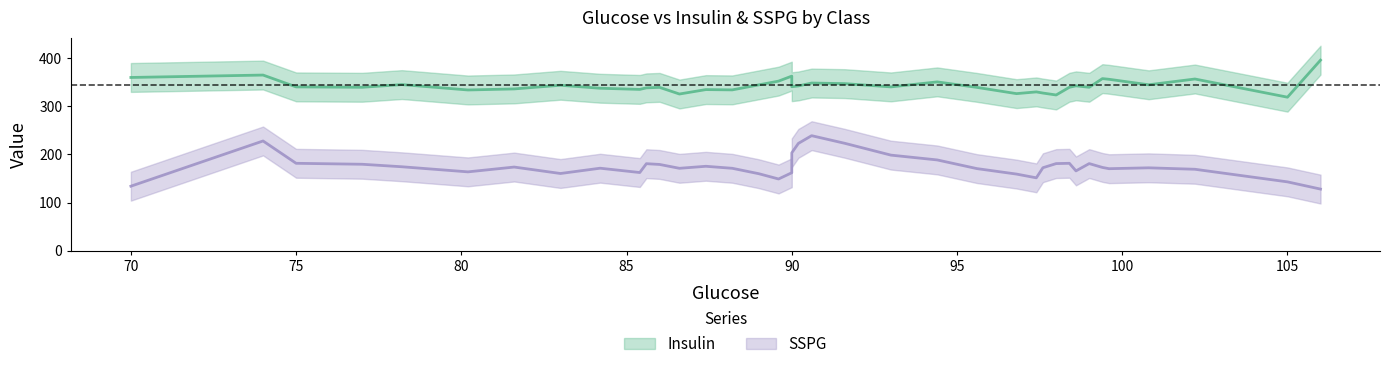

Rank the series by their average value, from highest to lowest.

insulin, sspg